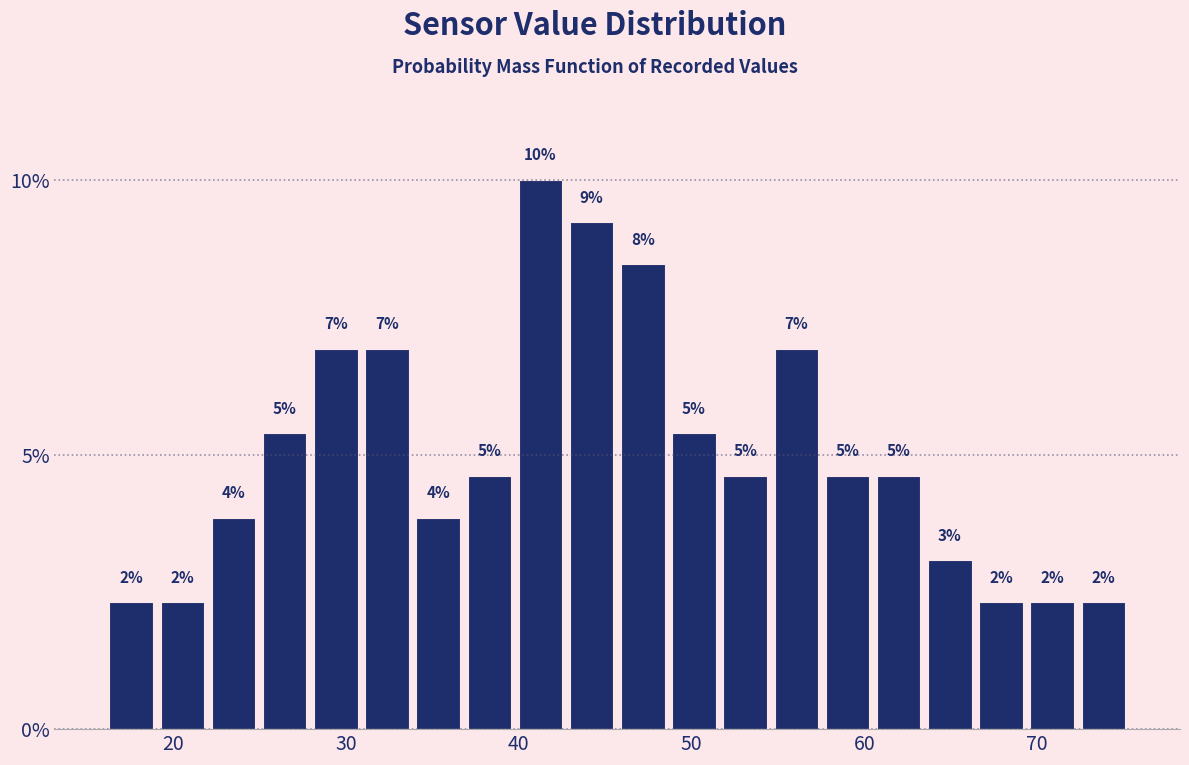

Read against the x-axis, roughly where is the centre of the tallest bar?

41